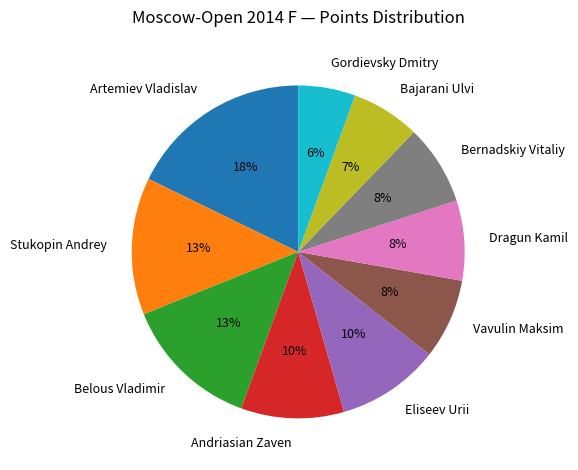

What is the largest slice in the pie chart?

Artemiev Vladislav